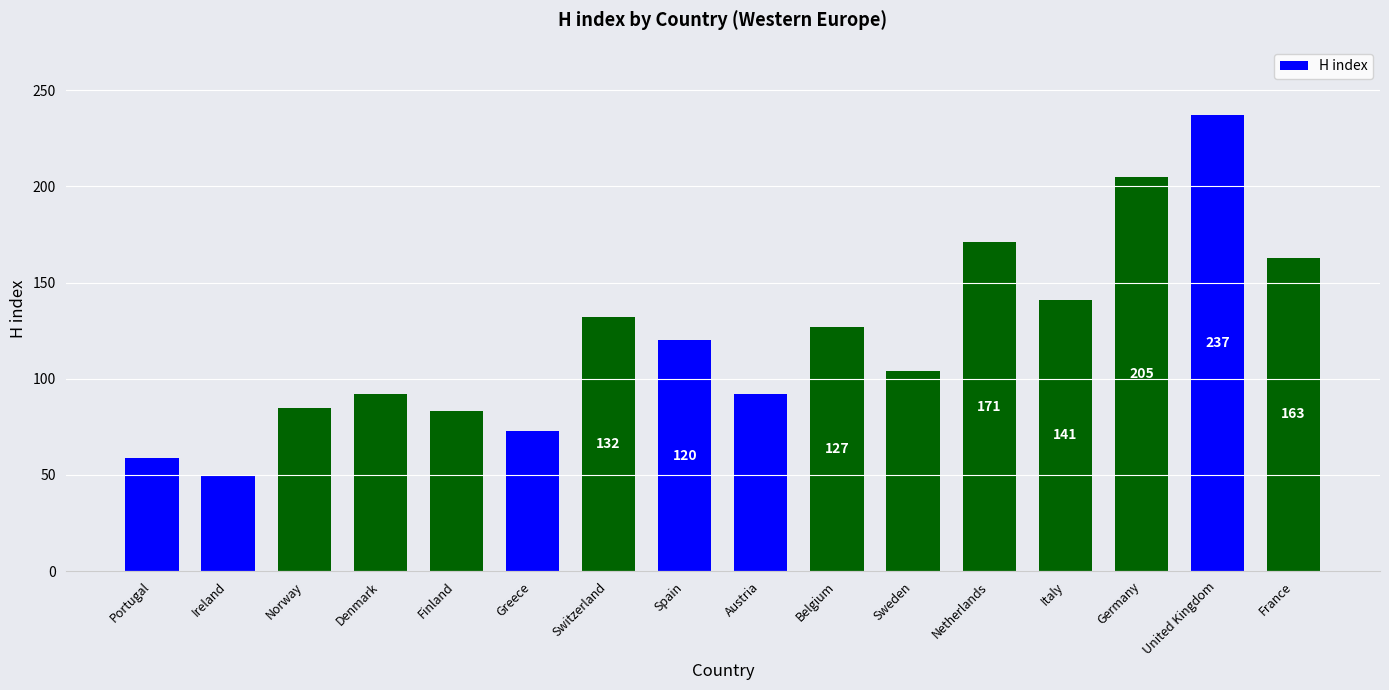

At which category does the chart reach its minimum across all series?

Ireland